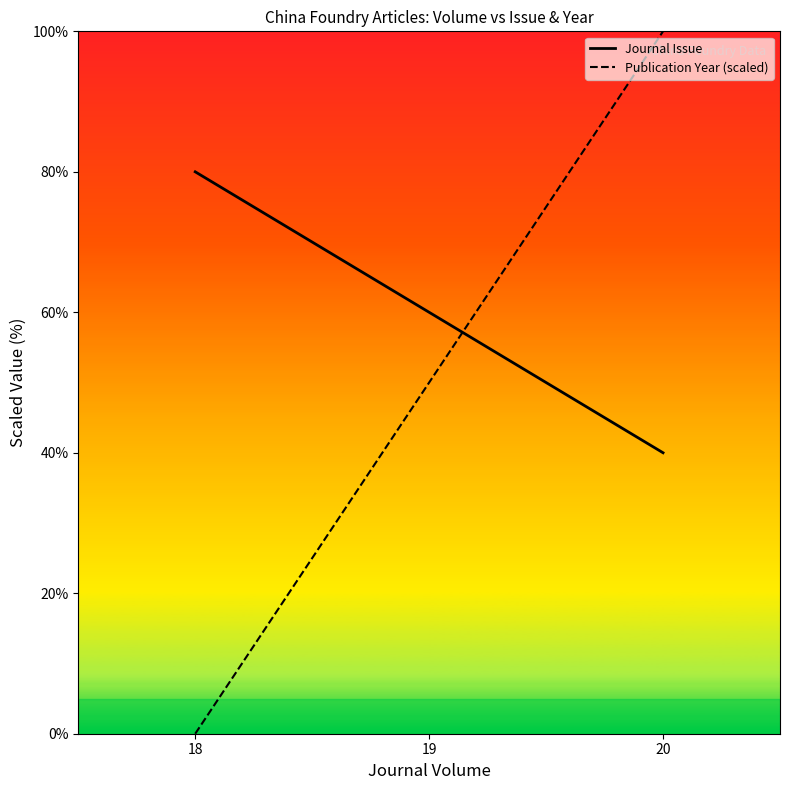

What is the greatest value displayed?

100